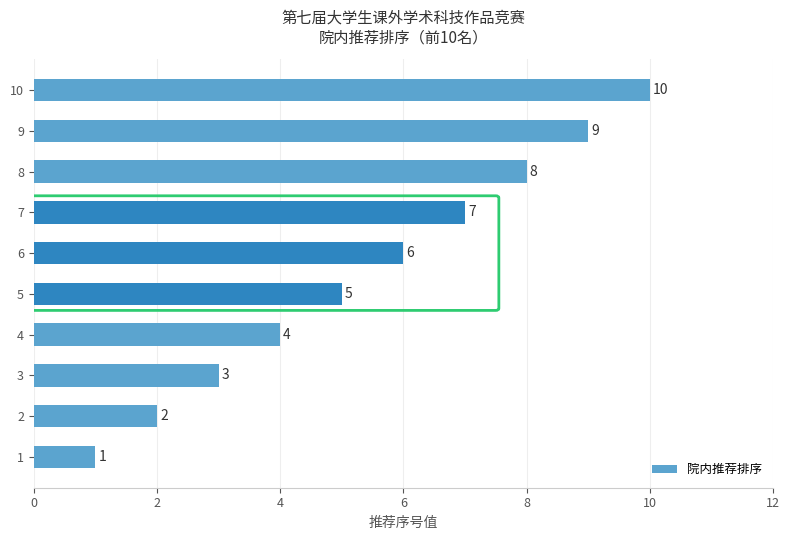

List the labels in order of value, smallest first.

1, 2, 3, 4, 5, 6, 7, 8, 9, 10